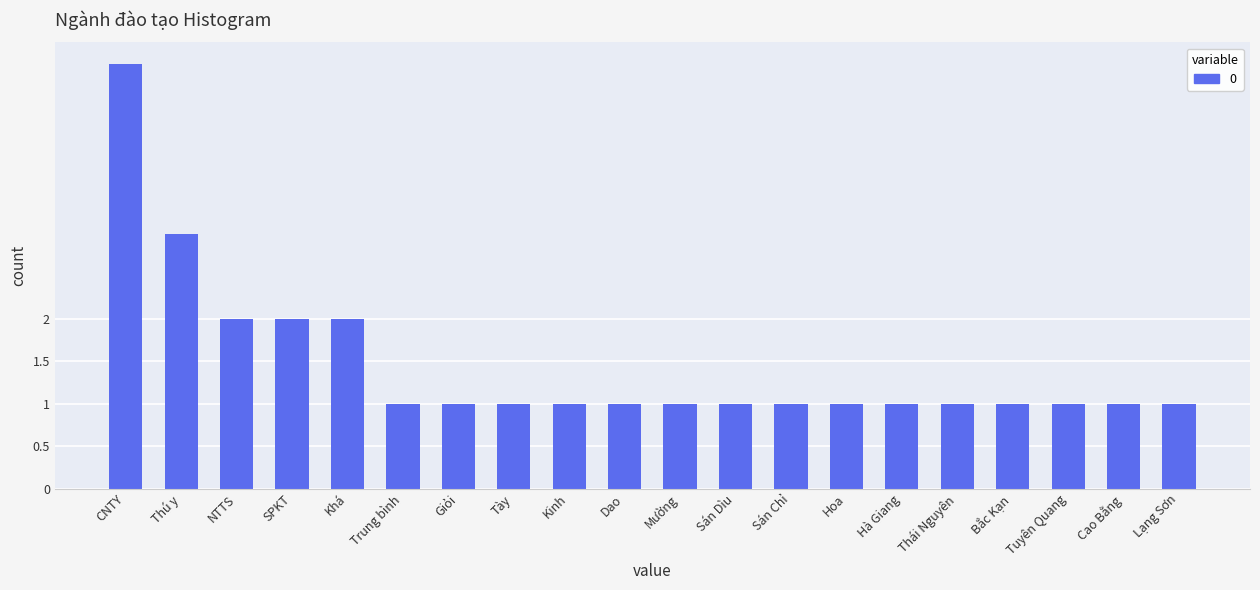

What is the minimum value shown in the chart?

1